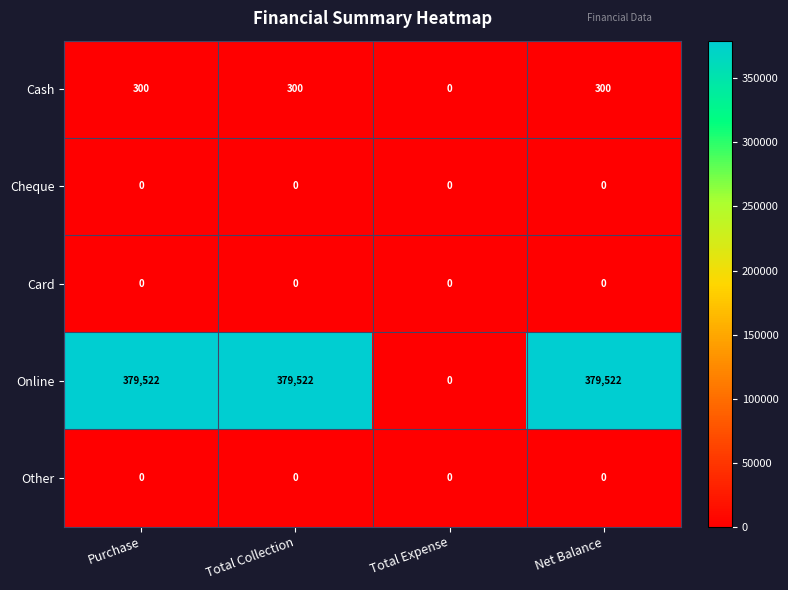

Reading left to right, what are all the values shown in this chart?

Cash: 300	300	0	300
Cheque: 0	0	0	0
Card: 0	0	0	0
Online: 379522	379522	0	379522
Other: 0	0	0	0